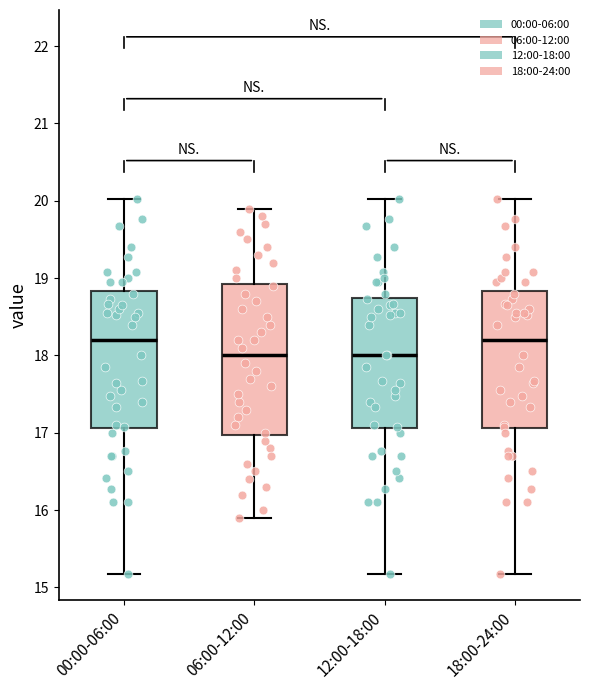

Comparing the boxes themselves (not the whiskers), which one is the tallest?

06:00-12:00